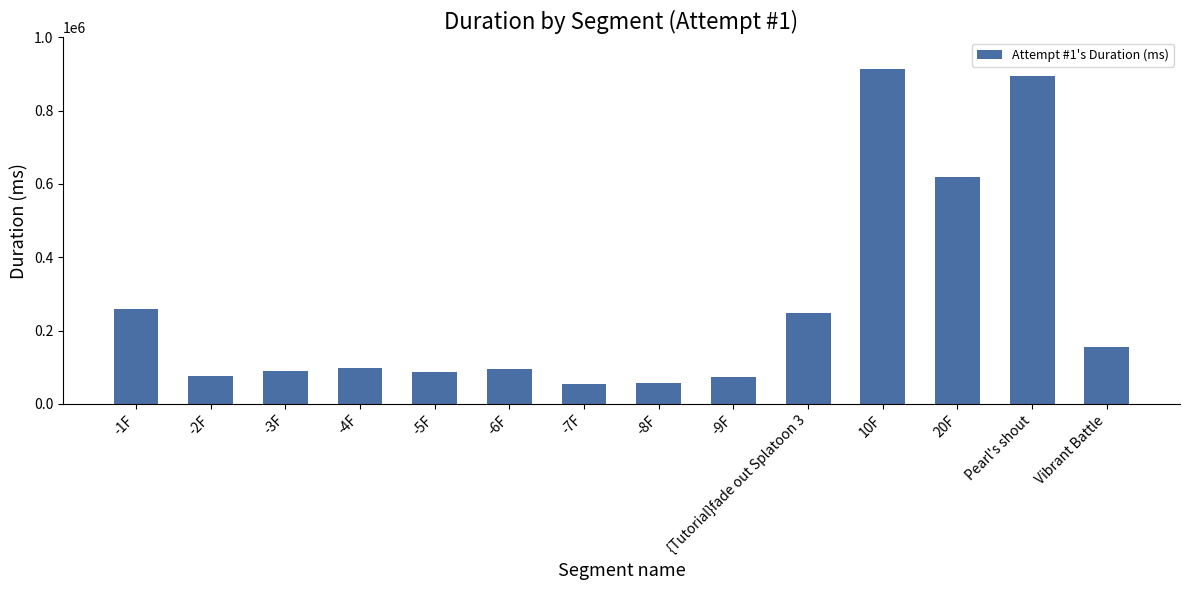

What is the label of the 14th bar from the left?

Vibrant Battle